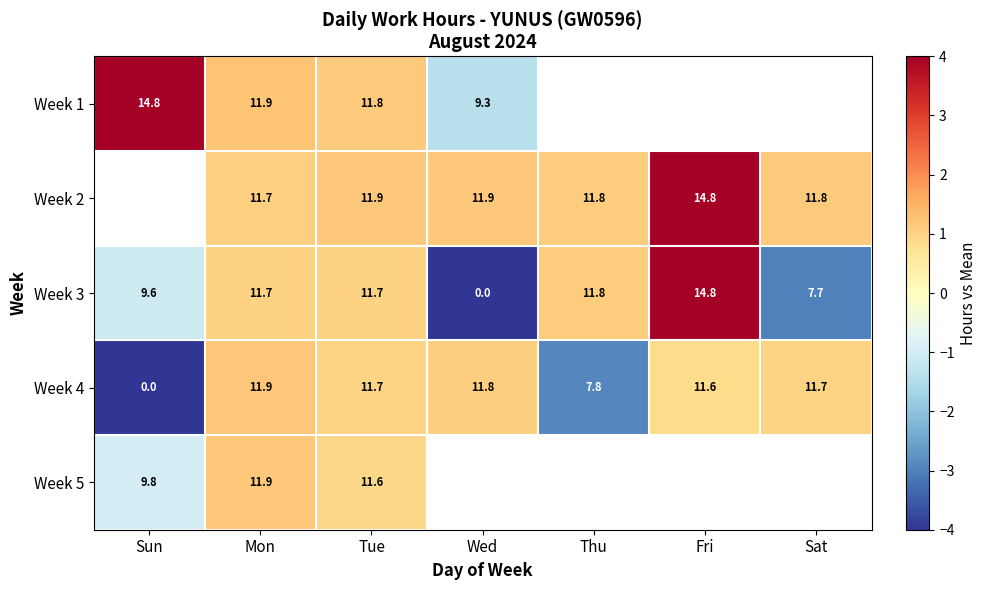

At which label does Week 3 first exceed 11?

Mon